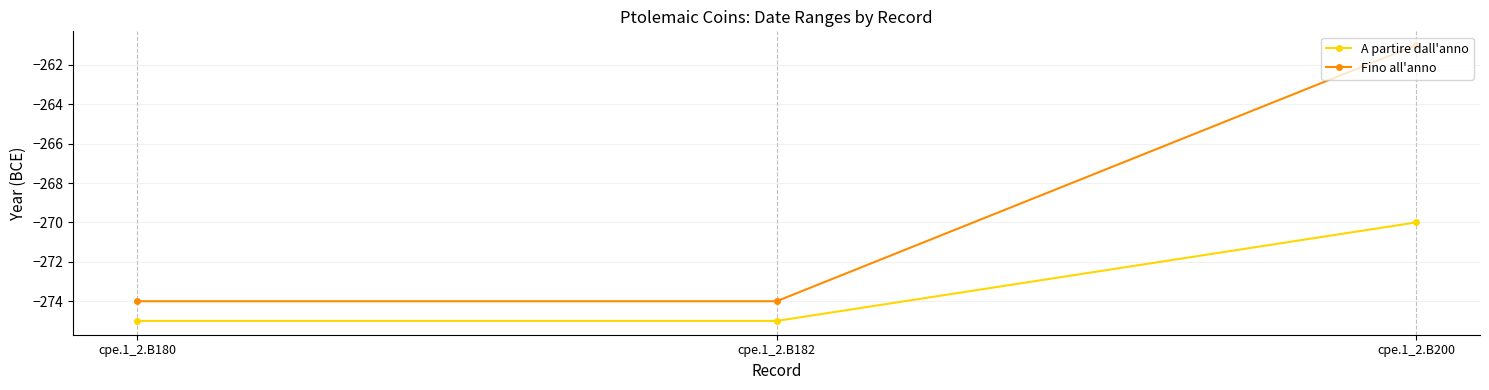

Read the A partire dall'anno value at cpe.1_2.B200.

-270